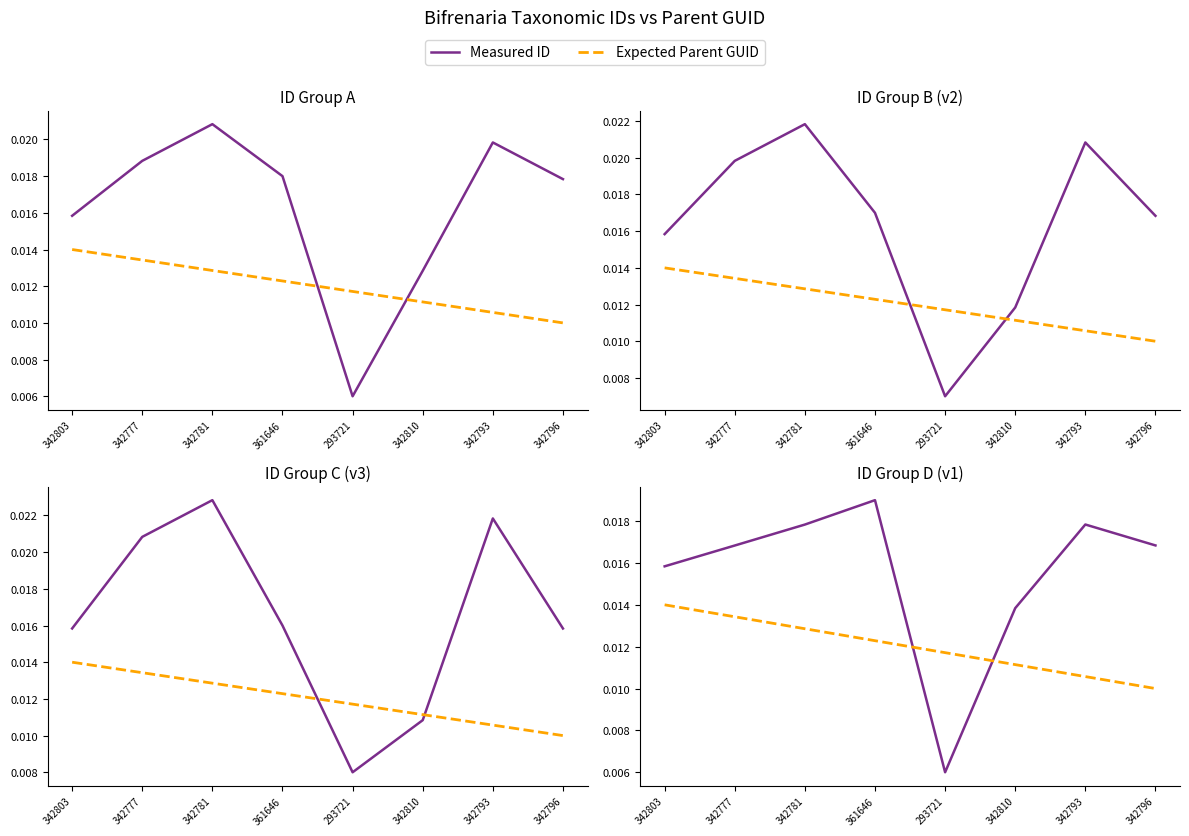

Which series has the largest range (max minus min)?

Measured ID